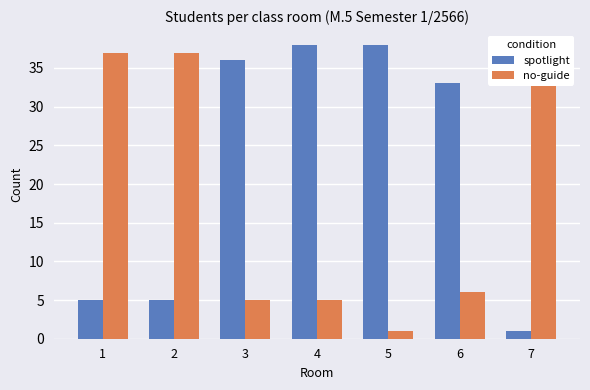

What is the difference between the highest and lowest values at 5?

37